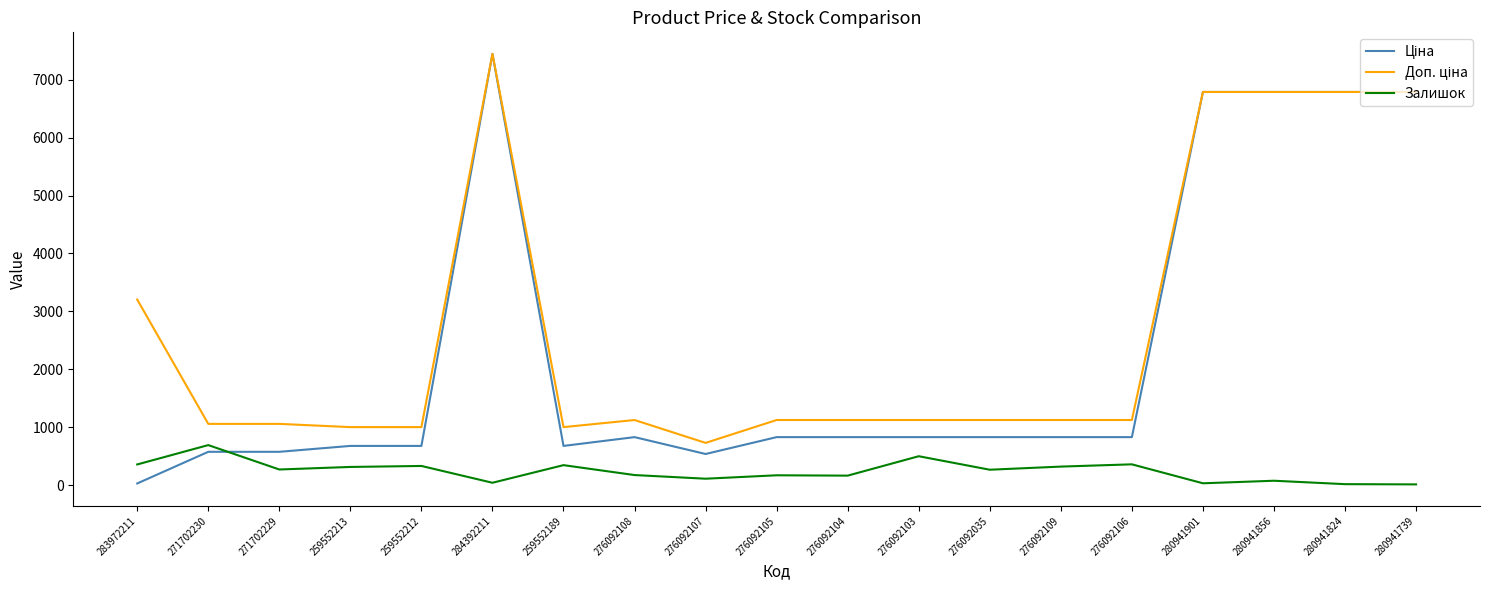

What position from the right is 259552212?

15